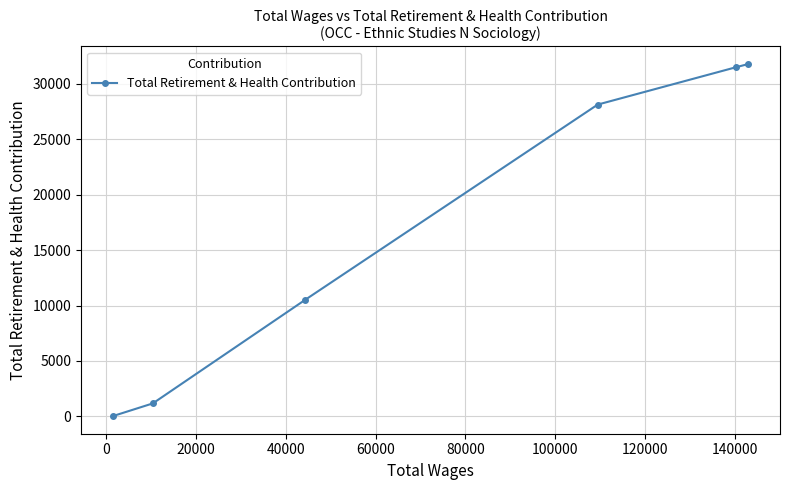

What is the difference between the maximum and minimum values?

31779